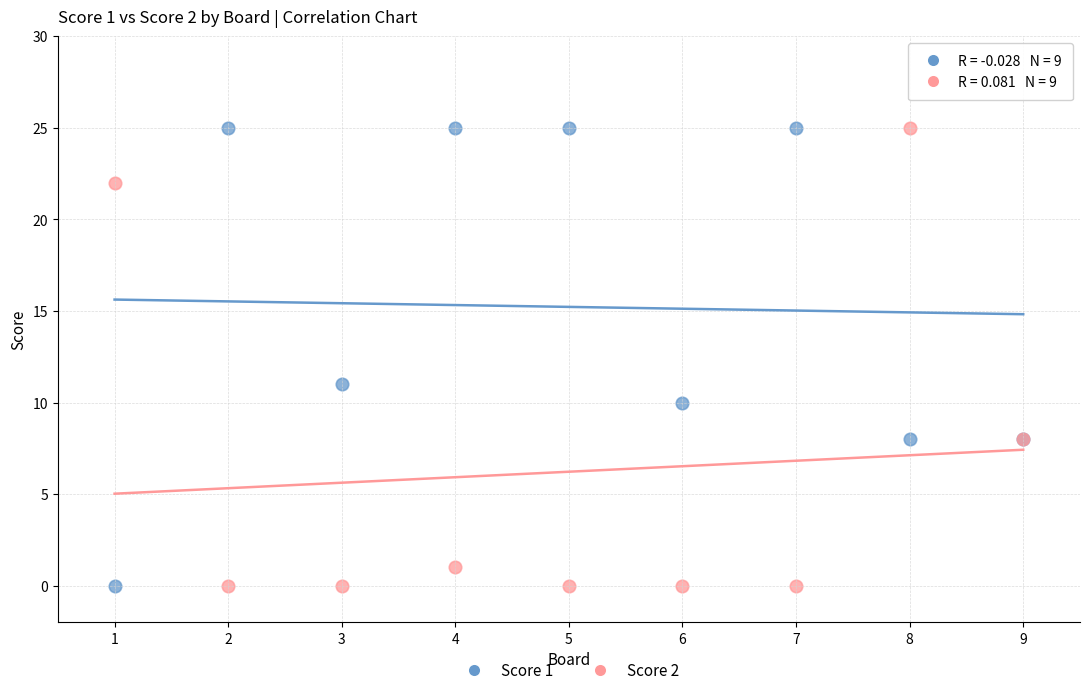

In the Score 2 series, what Y value is closest to 12?

8